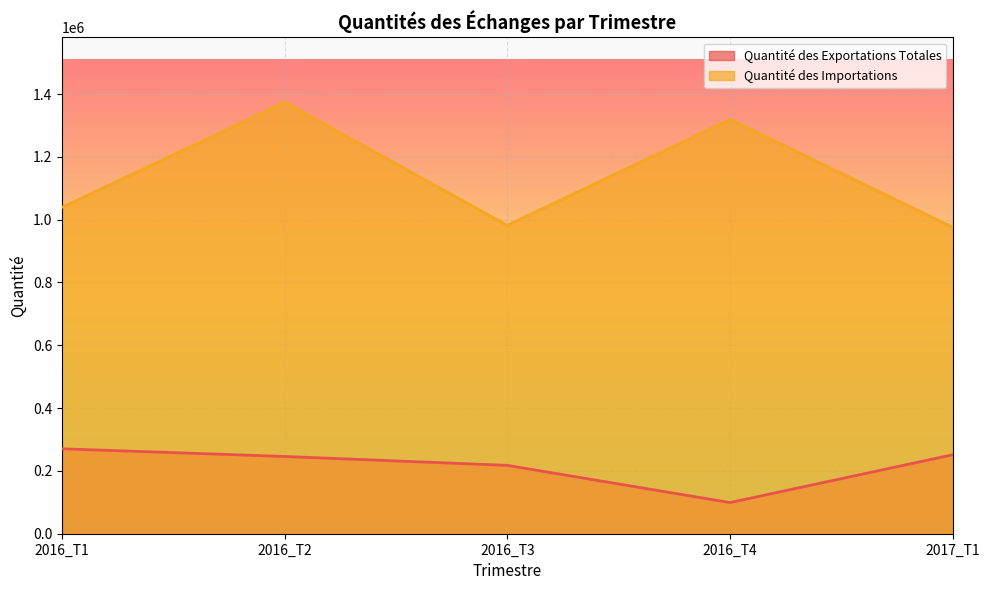

How many interior local valleys does the Quantité des Importations series have?

1